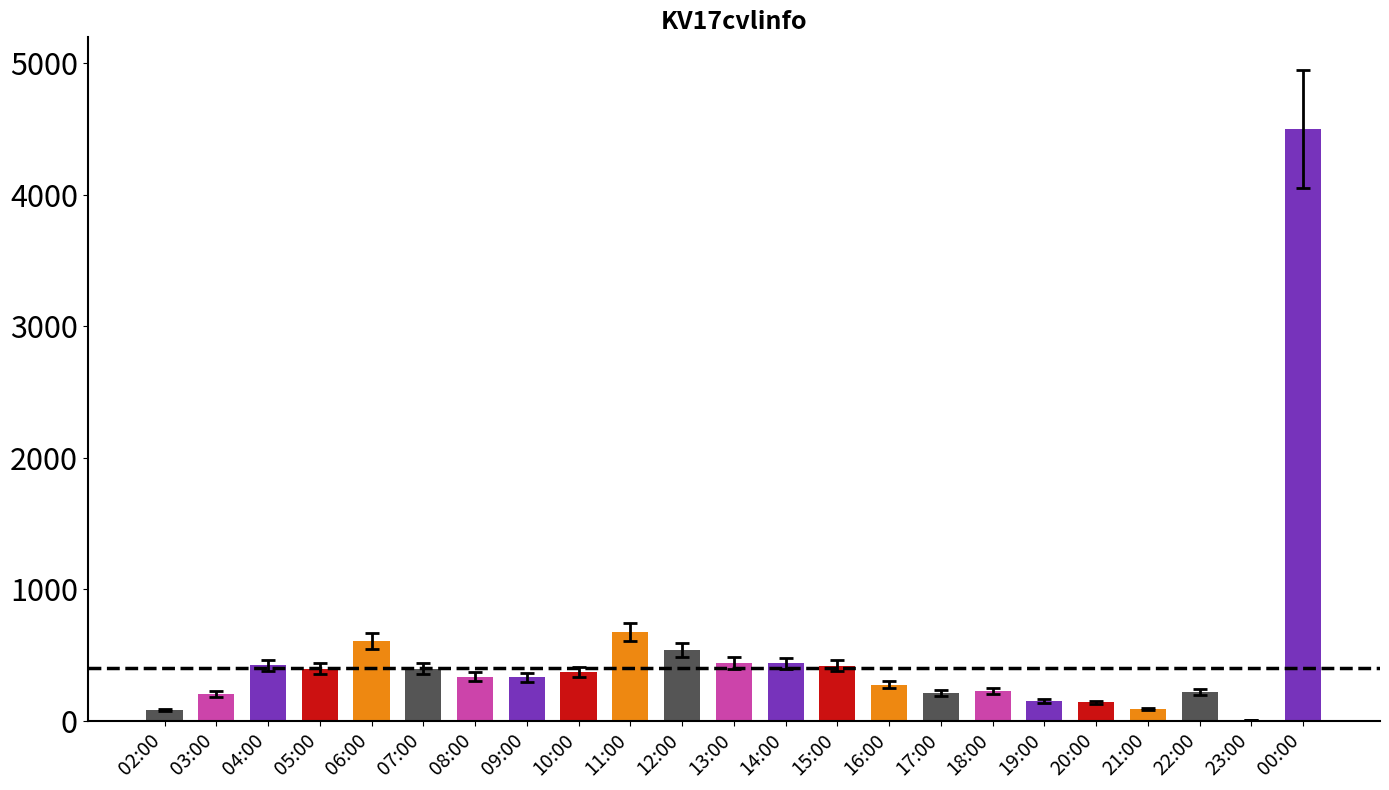

What is the sum of all values?

11488